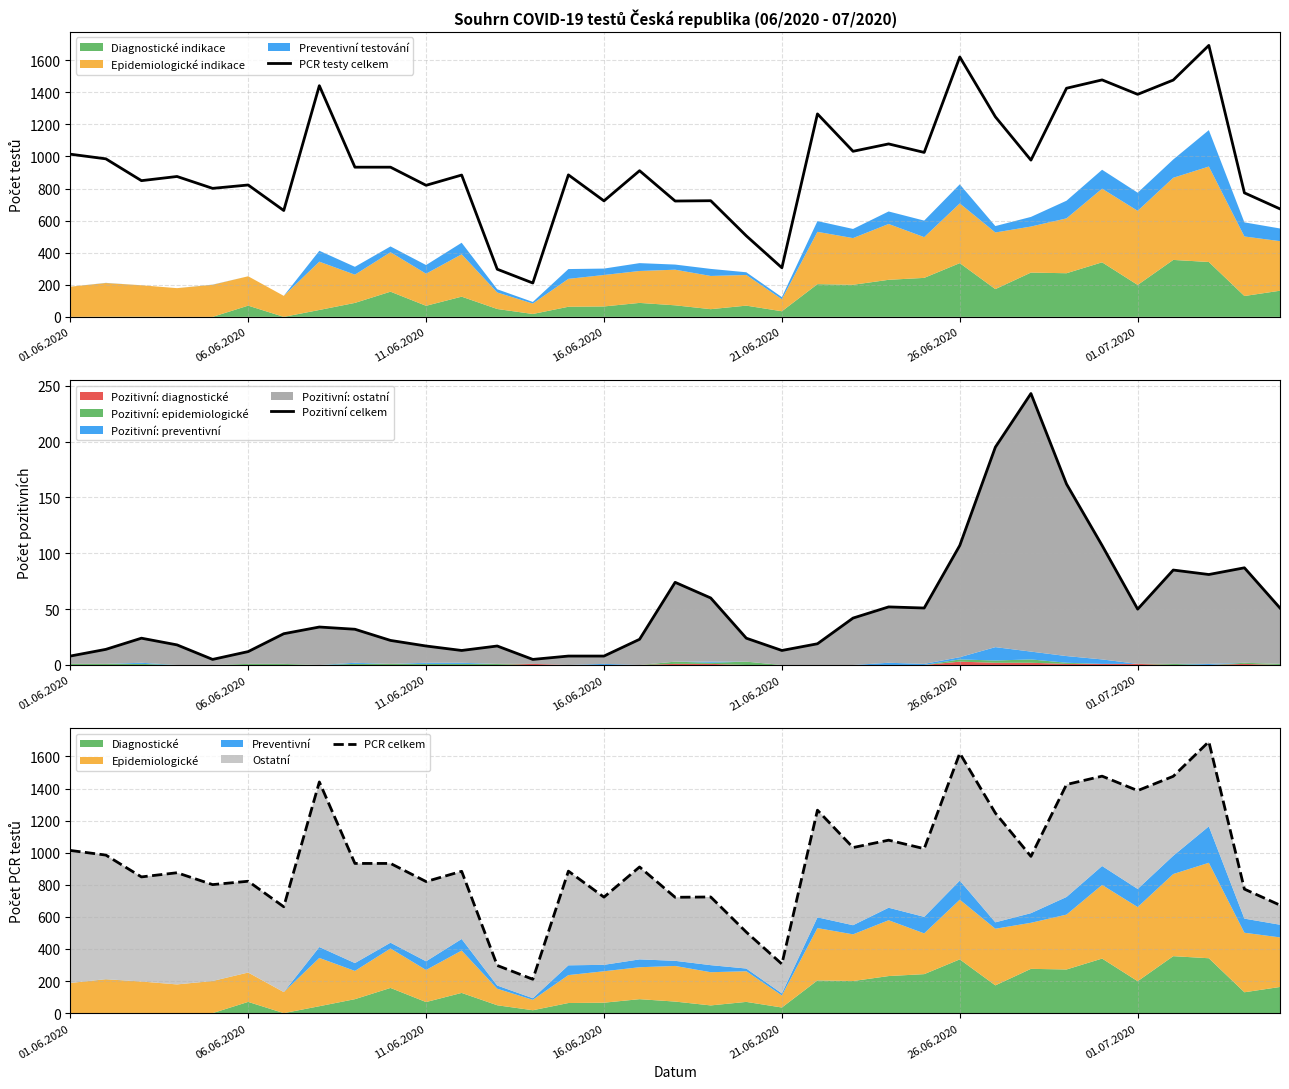

Rank the series at 27 from lowest to highest value.

Pozitivní celkem, PCR testy celkem, PCR celkem